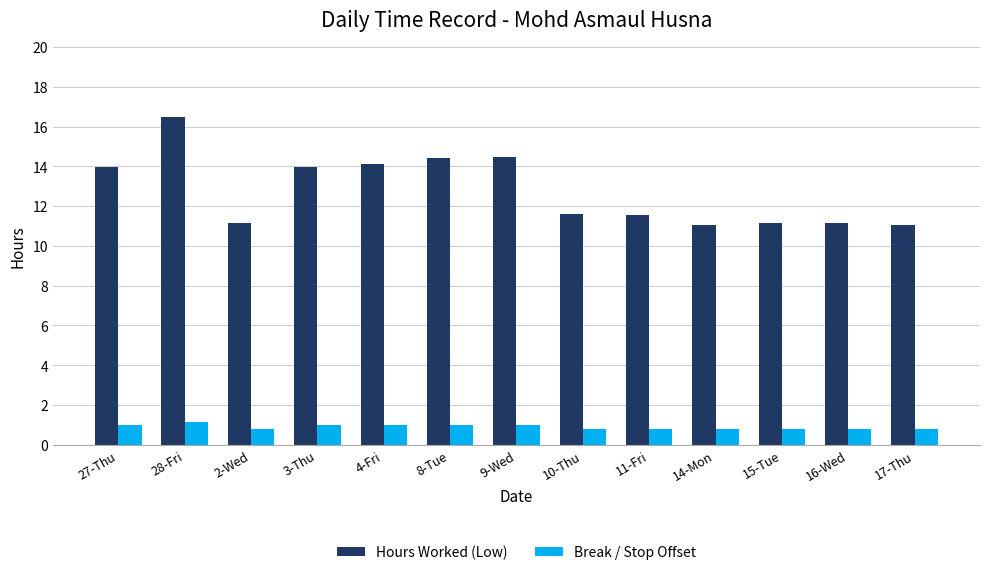

What is the sum of all Break / Stop Offset values?

11.6